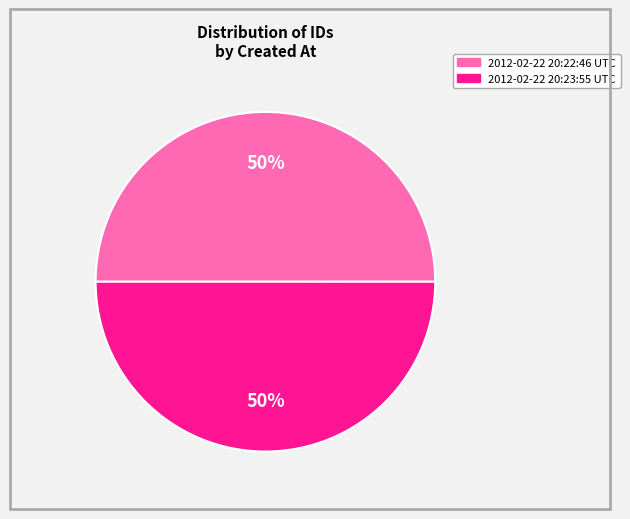

What is the ratio of the value at 2012-02-22 20:22:46 UTC to the value at 2012-02-22 20:23:55 UTC?

1.0